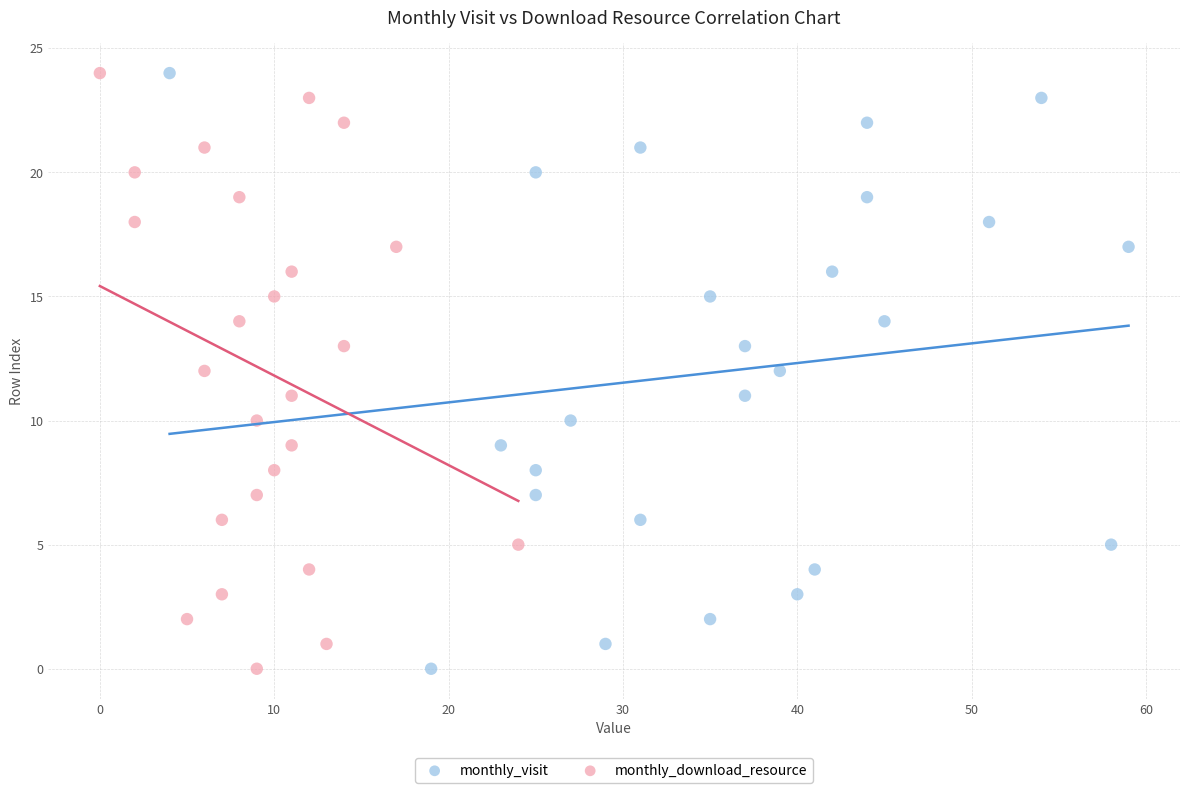

What are all the series names shown in the legend?

monthly_visit, monthly_download_resource